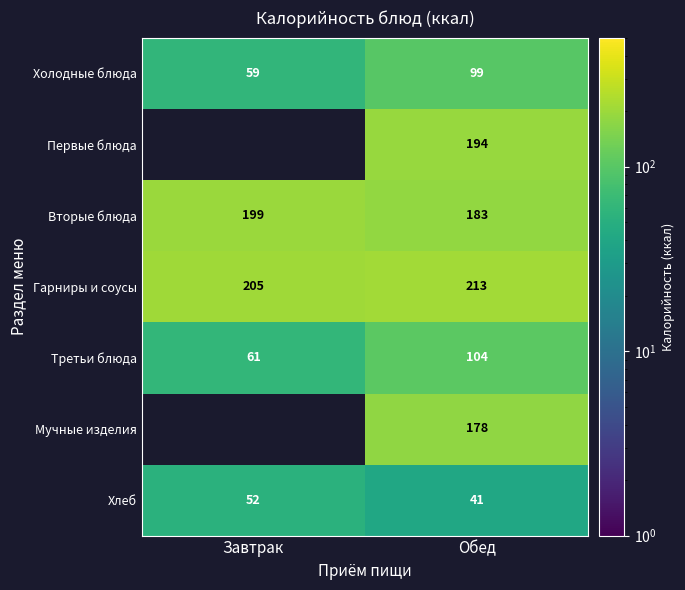

Which category has the lowest value in the Третьи блюда series?

Завтрак